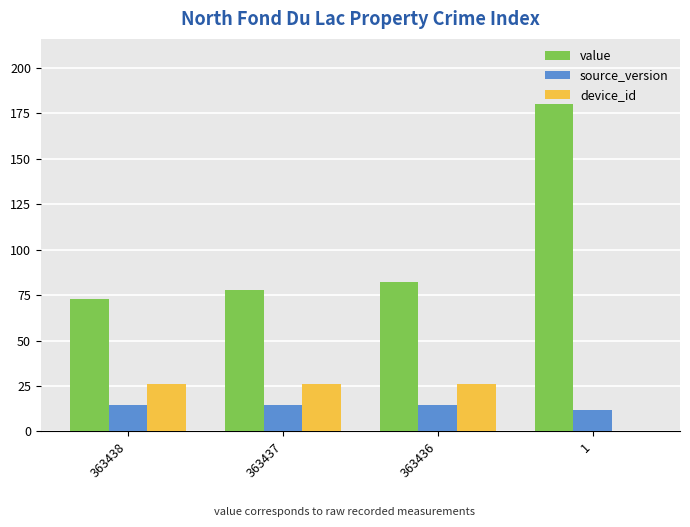

How many groups of bars are there?

4